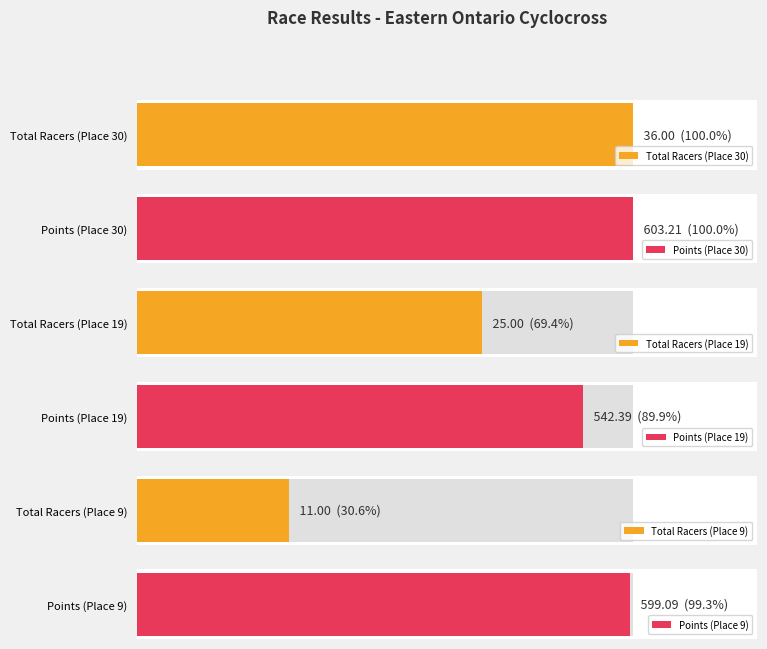

The value of Points at Place 30 is 603.2. True or false?

True